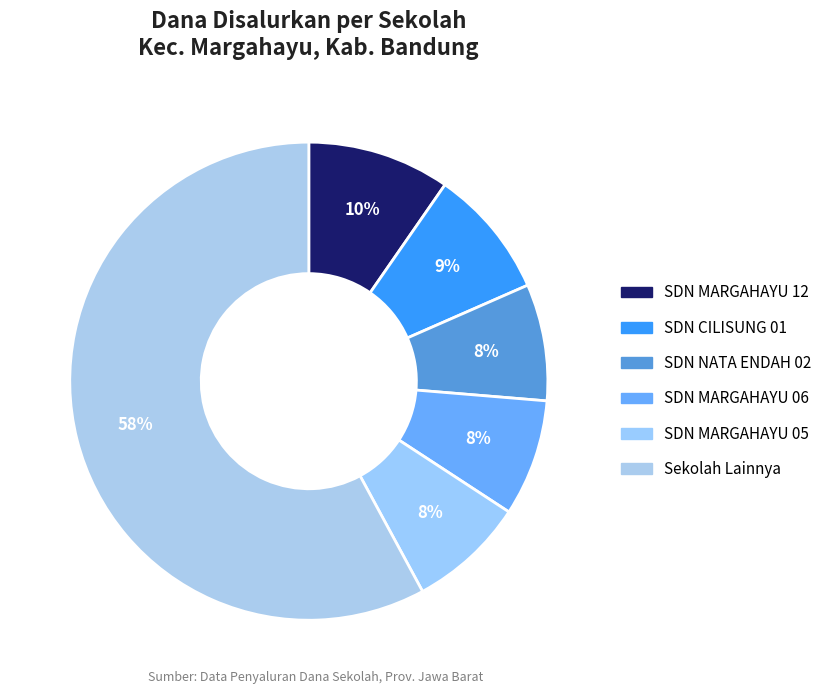

How many slices are in this pie chart?

6